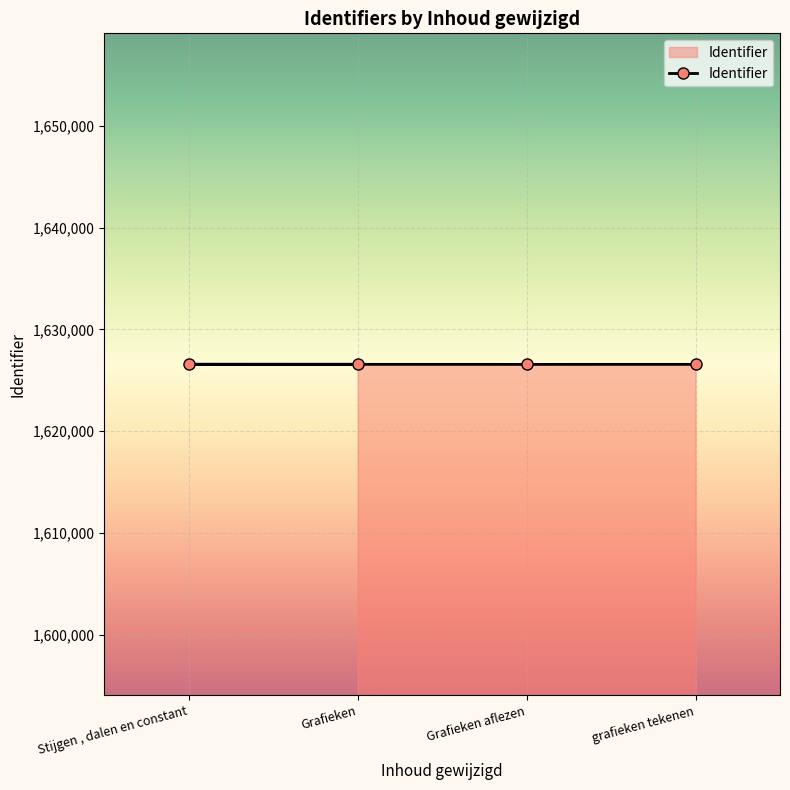

Where does the data first go above 1626562?

Grafieken